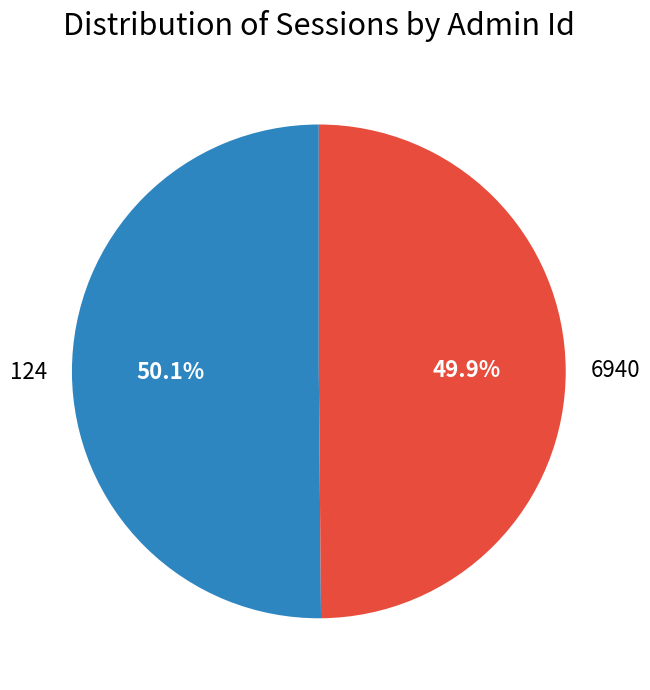

Is the sum of 124 and 6940 greater than half?

Yes